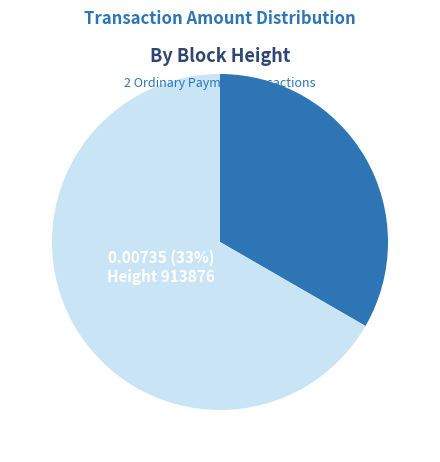

To the nearest percent, what is the difference between the largest and smallest slice percentages?

33%